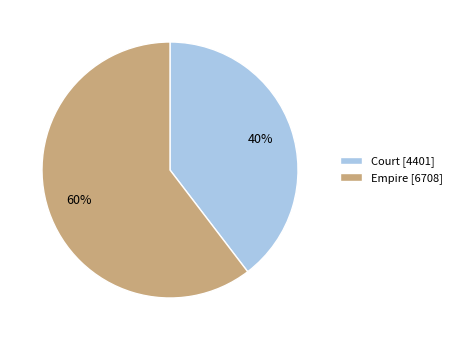

What is the ratio of the value at Empire [6708] to the value at Court [4401]?

1.5